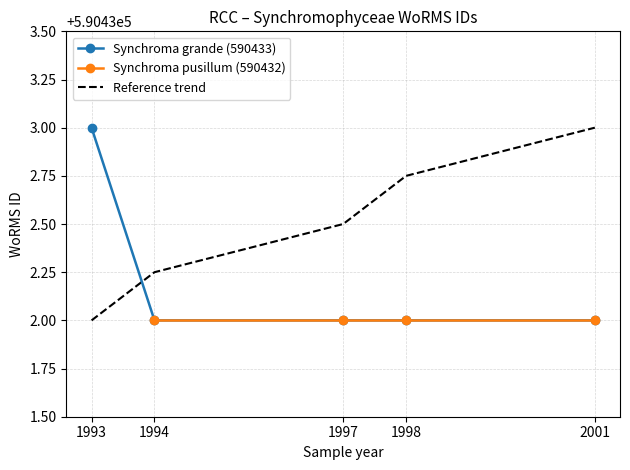

The value of Synchroma grande (590433) at 2001 is 590432.0. True or false?

True